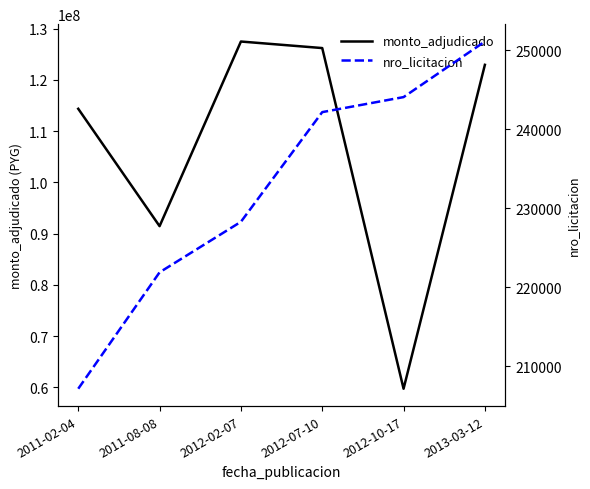

How many values in the nro_licitacion series exceed 242152?

2